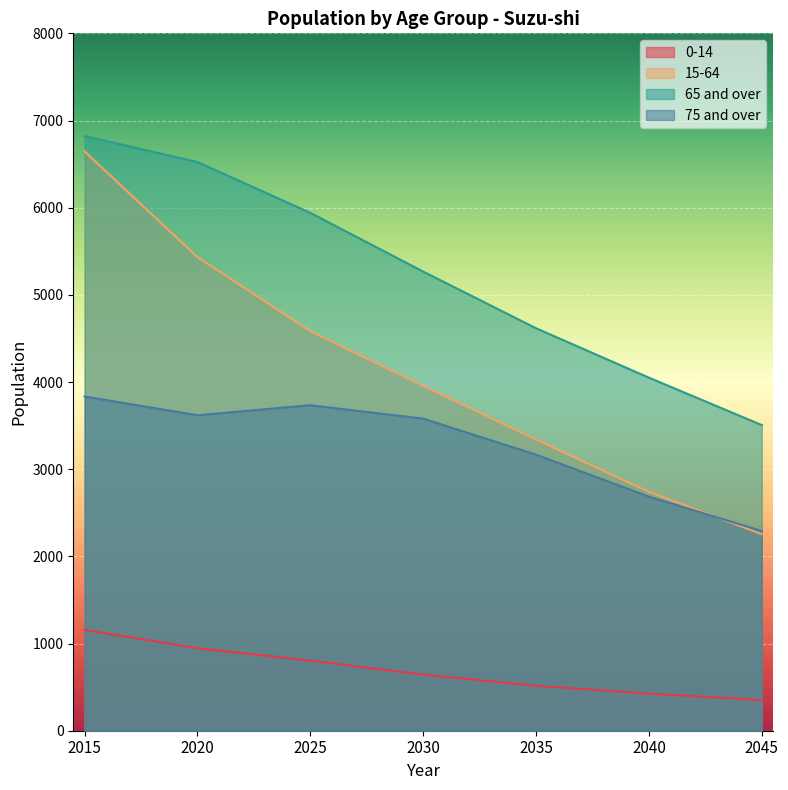

How many lines are shown in the chart?

4